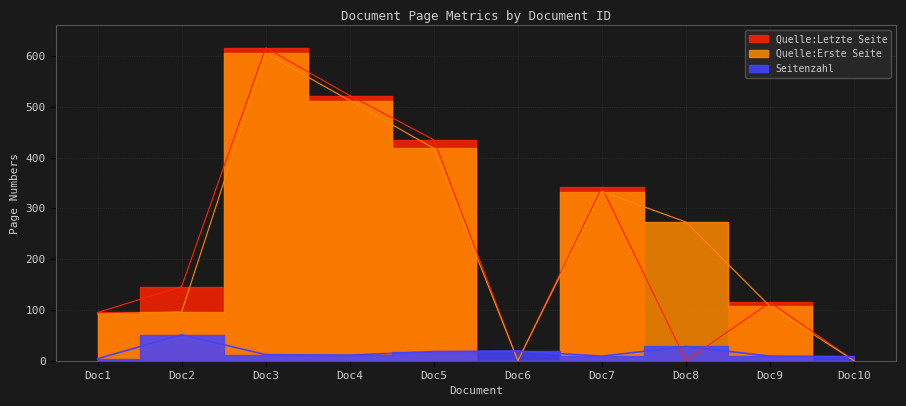

True or false: Seitenzahl and Quelle:Erste Seite cross at least once.

True